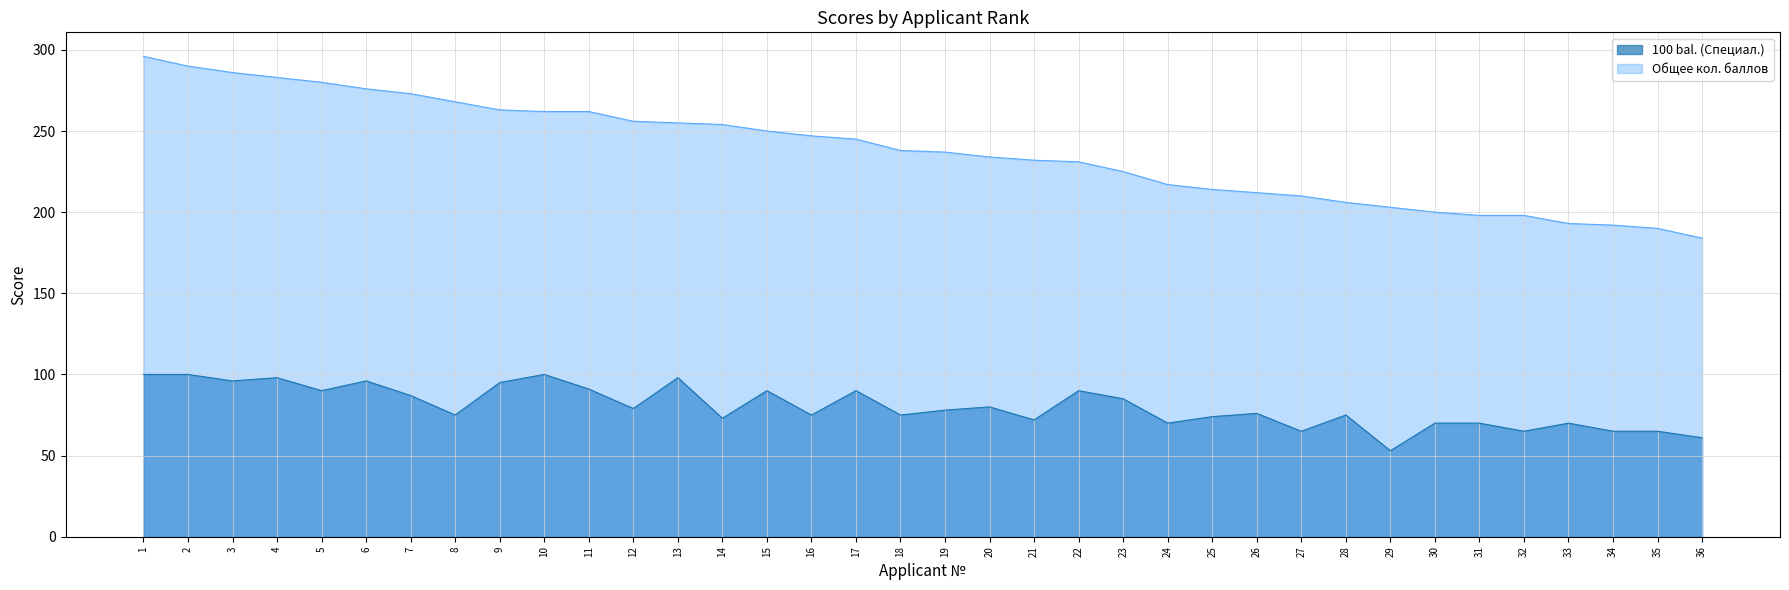

Rank the series by their average value, from highest to lowest.

Общее кол. баллов, 100 bal. (Специал.)